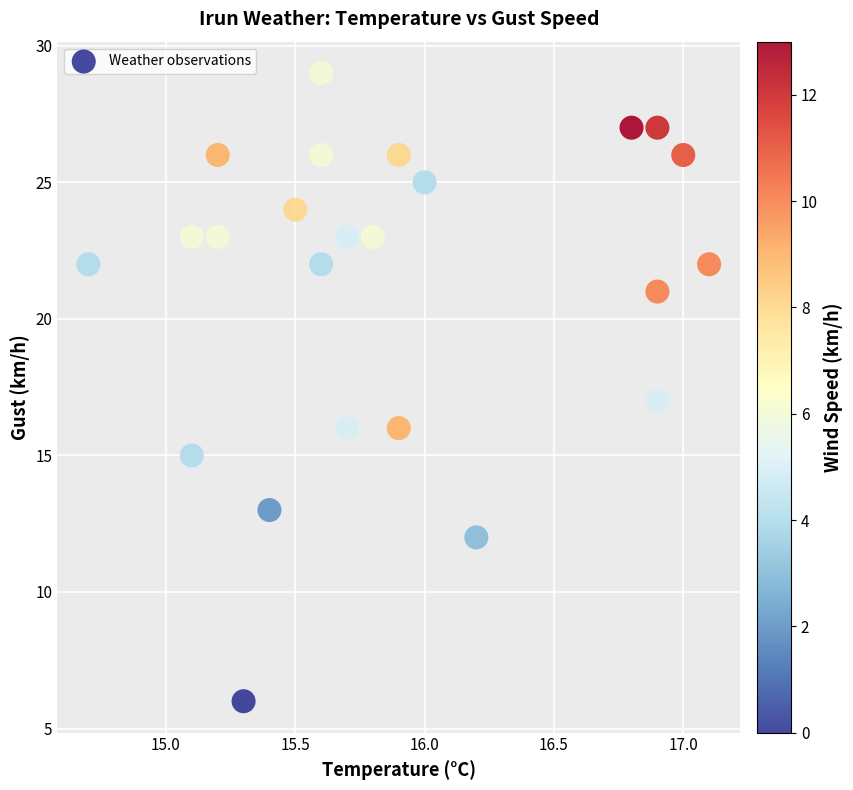

What is the range of Y values (max minus min)?

23